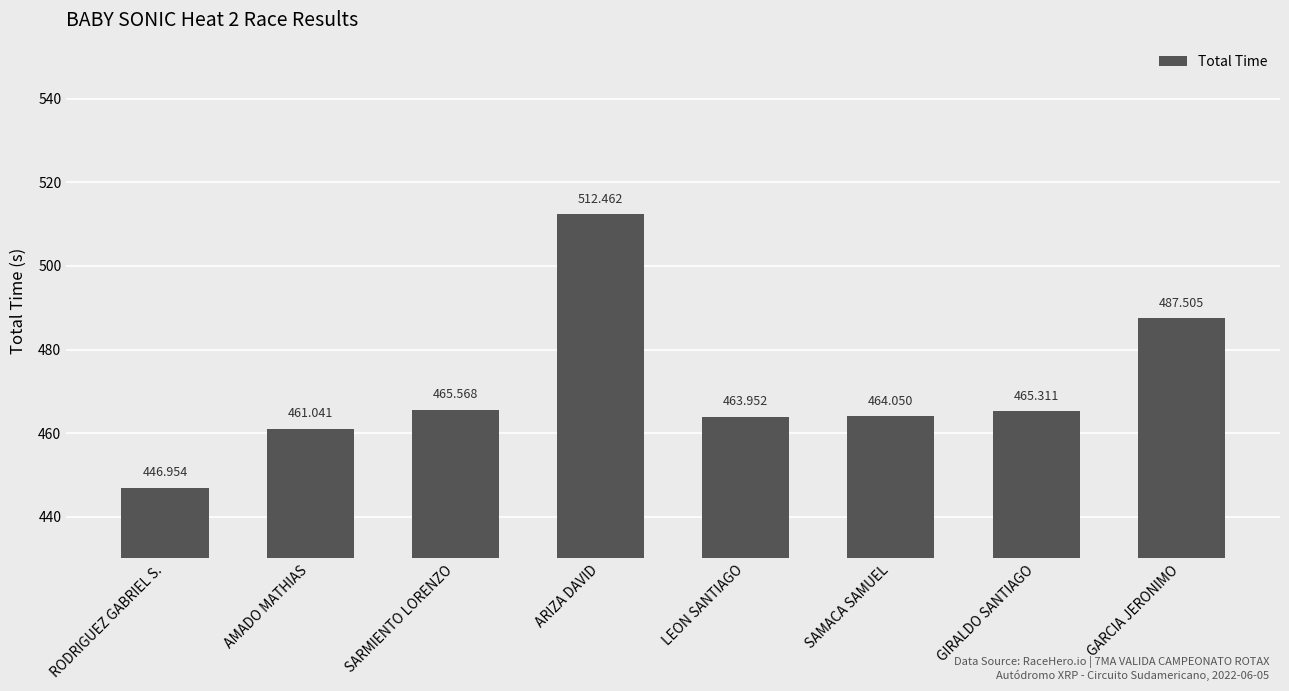

Reading left to right, what are all the values shown in this chart?

RODRIGUEZ GABRIEL S.=447.0	AMADO MATHIAS=461.0	SARMIENTO LORENZO=465.6	ARIZA DAVID=512.5	LEON SANTIAGO=464.0	SAMACA SAMUEL=464.1	GIRALDO SANTIAGO=465.3	GARCIA JERONIMO=487.5